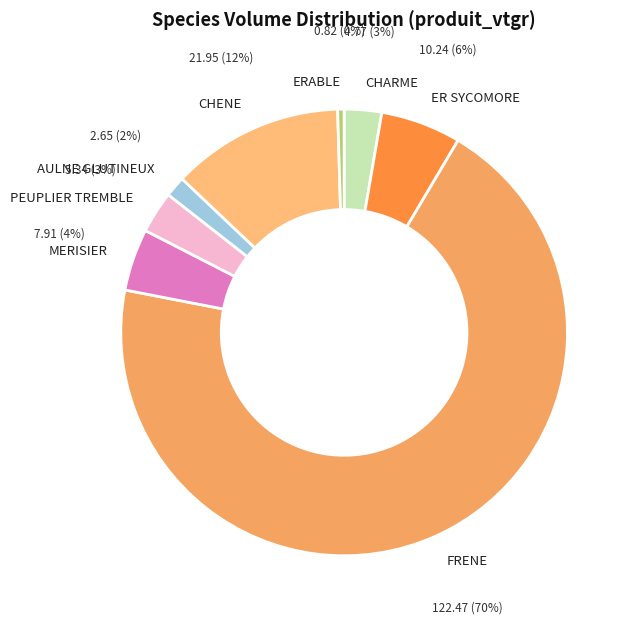

Combined, do ERABLE and PEUPLIER TREMBLE account for over 50%?

No